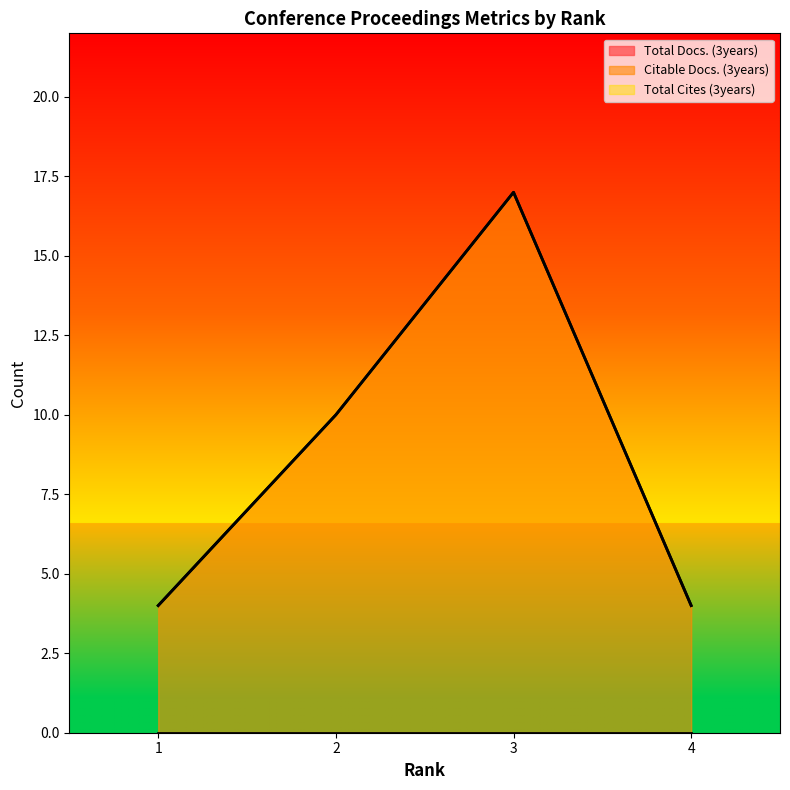

How many values in the Citable Docs. (3years) series are below 10?

2